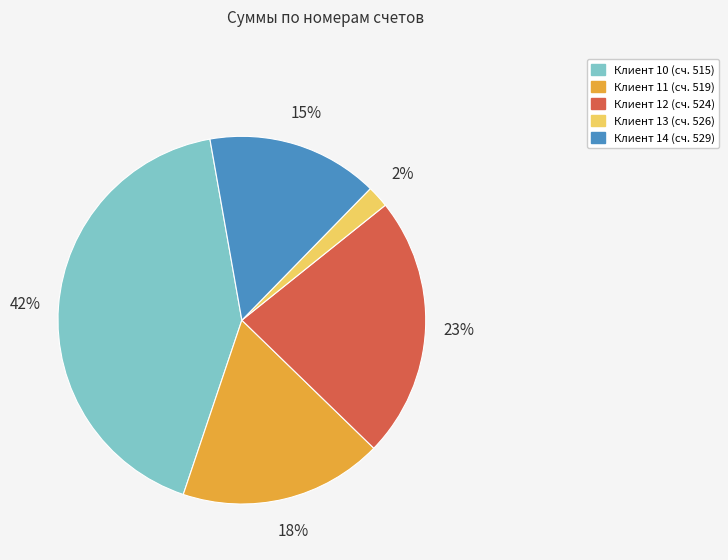

Which slice is the smallest?

Клиент 13 (сч. 526)